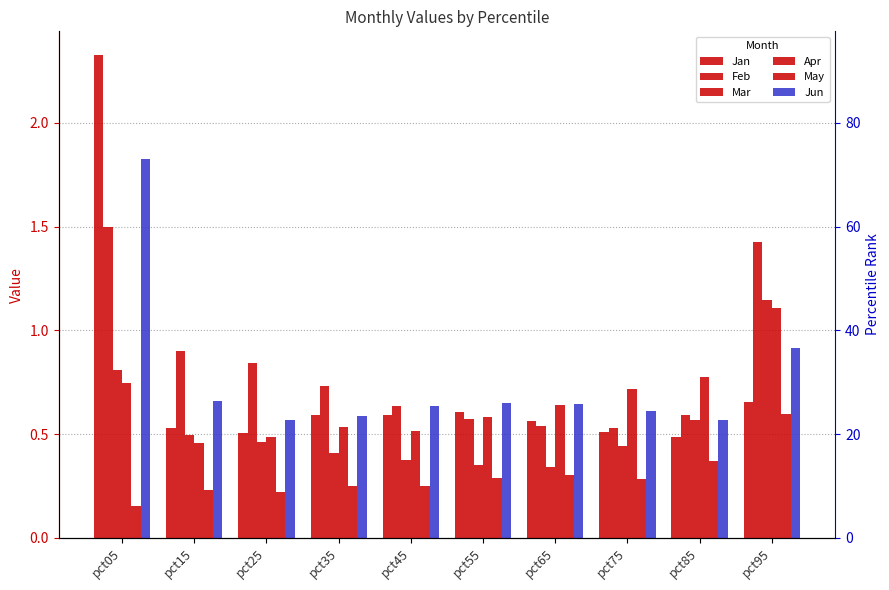

Between pct55 and pct45, which is larger?

pct55